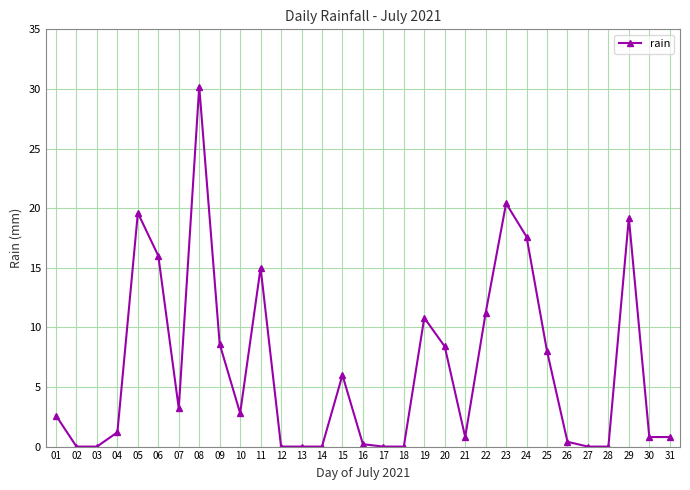

Between 01 and 30, which is larger?

01